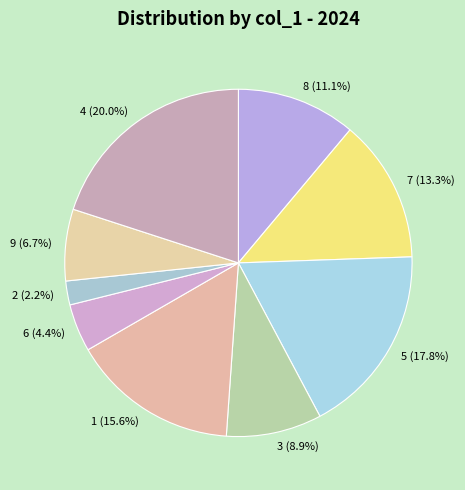

Count the number of slices in the pie.

9